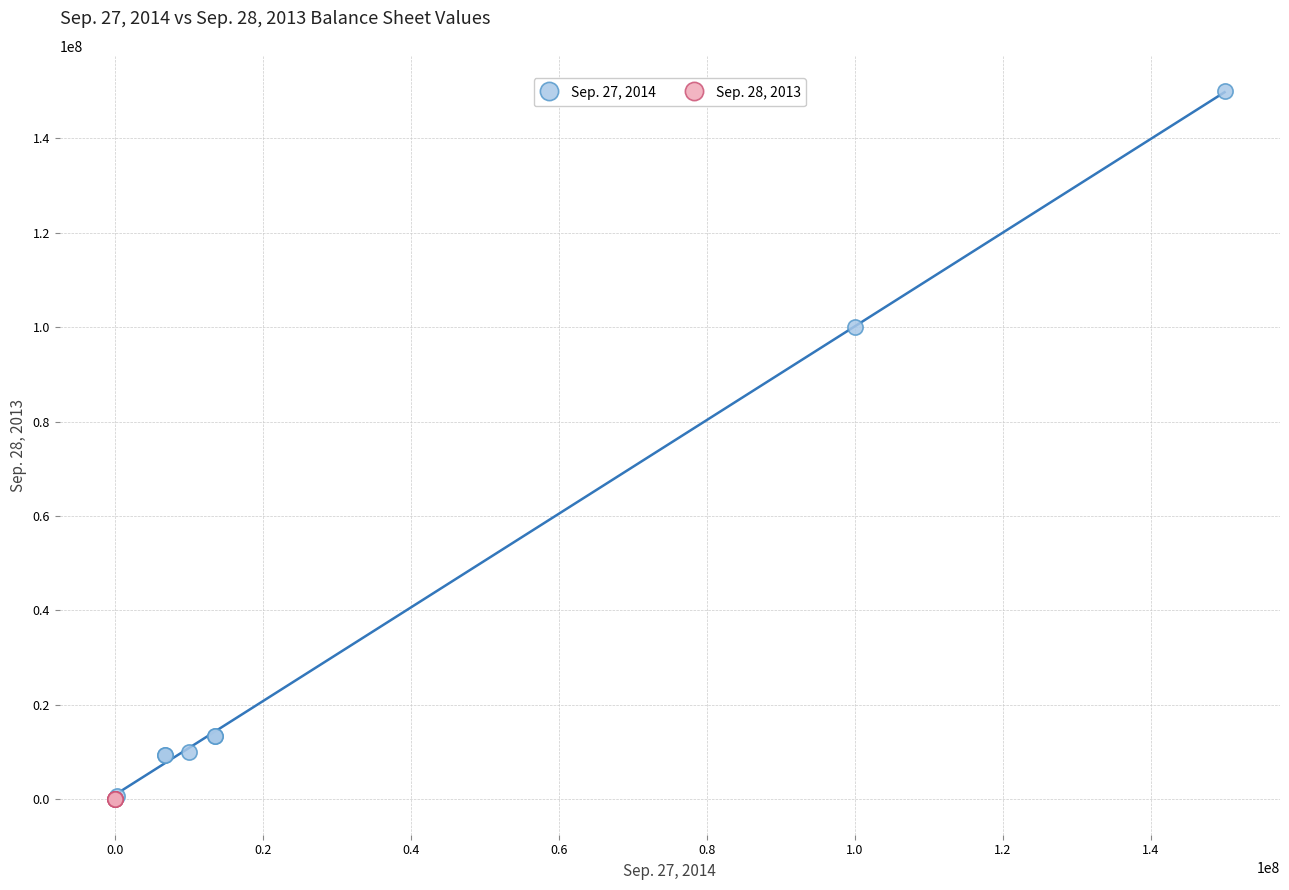

Which series contains the highest Y value?

Sep. 27, 2014